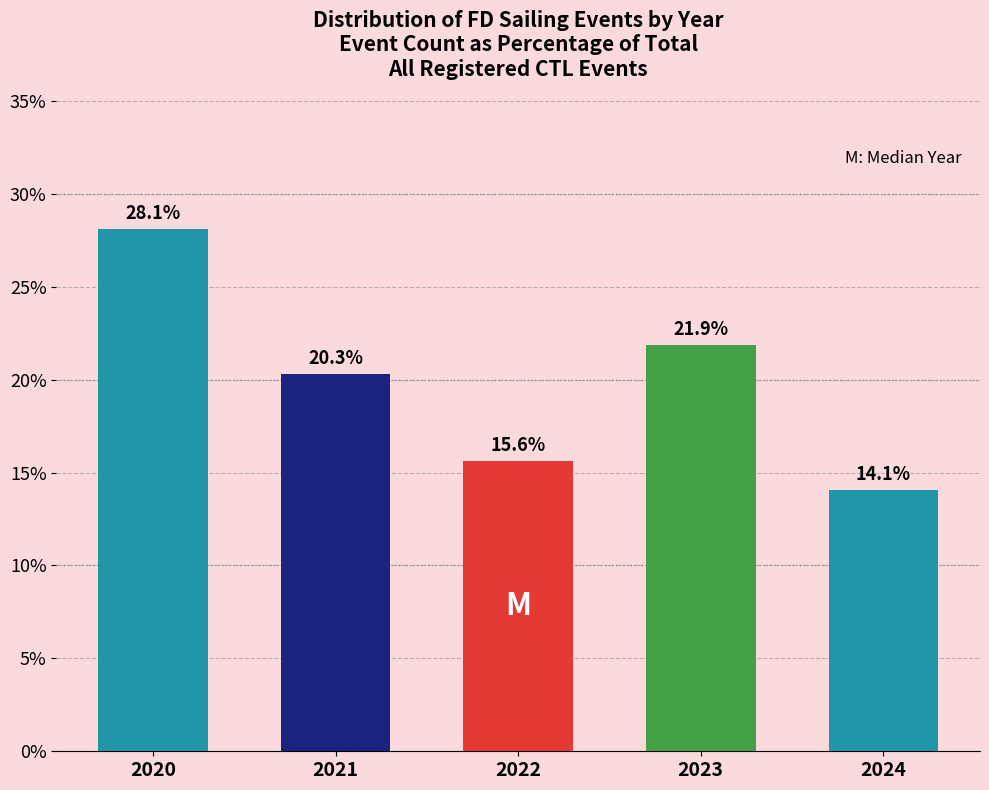

Reading right to left, transcribe all the data shown in this chart.

14.1	21.9	15.6	20.3	28.1